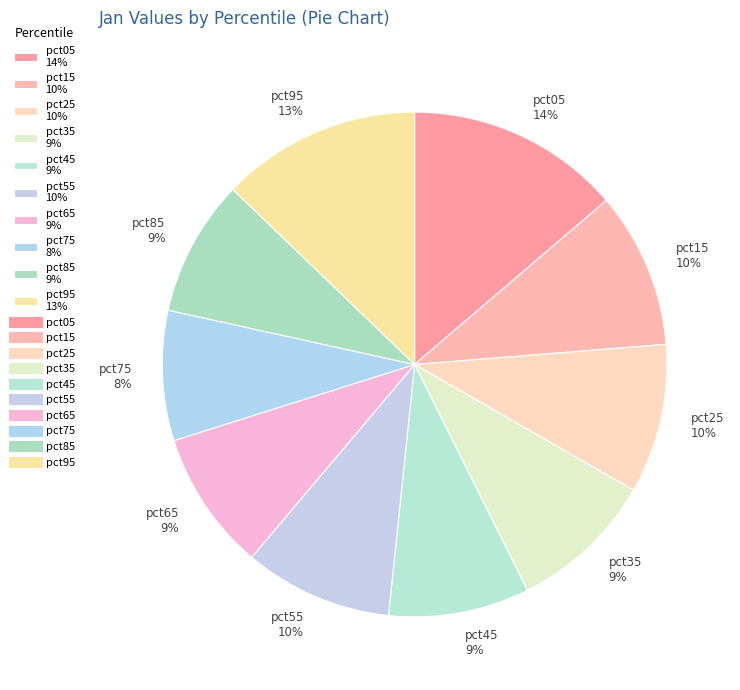

True or false: pct05 accounts for 14% of the total.

True